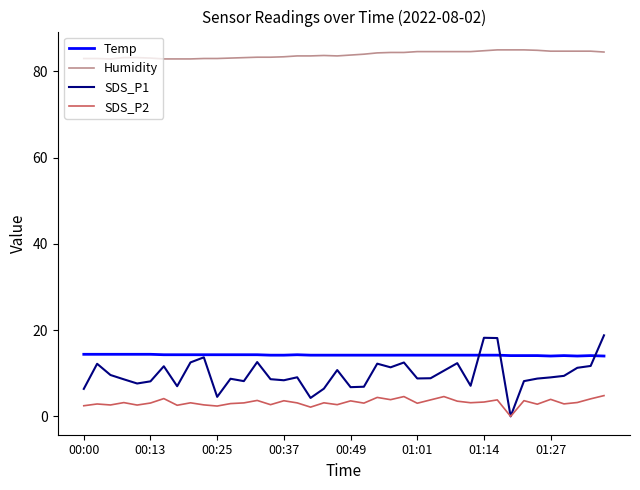

Which series has the largest range (max minus min)?

SDS_P1